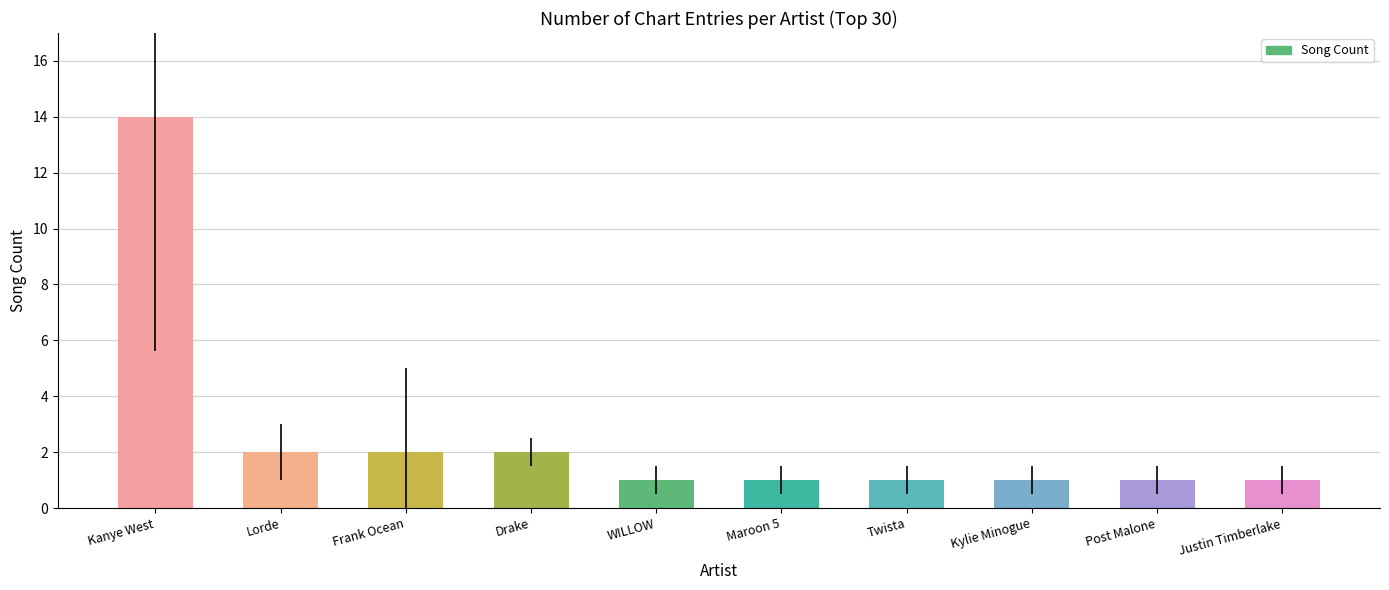

The chart shows a value of 3 at Lorde. True or false?

False